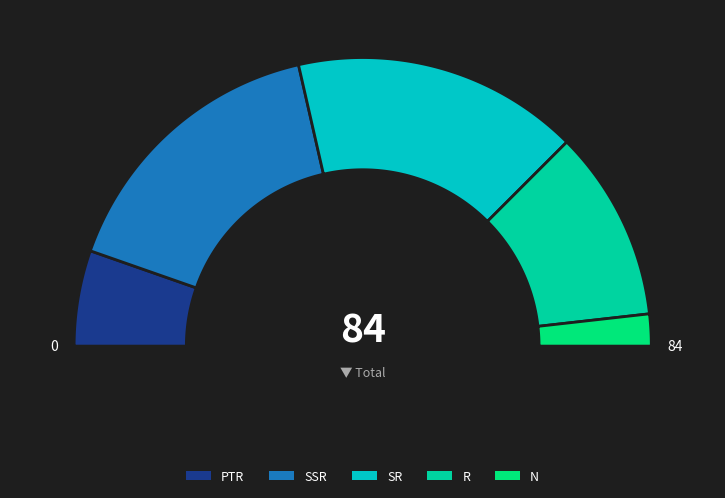

How many segments does this pie chart have?

5